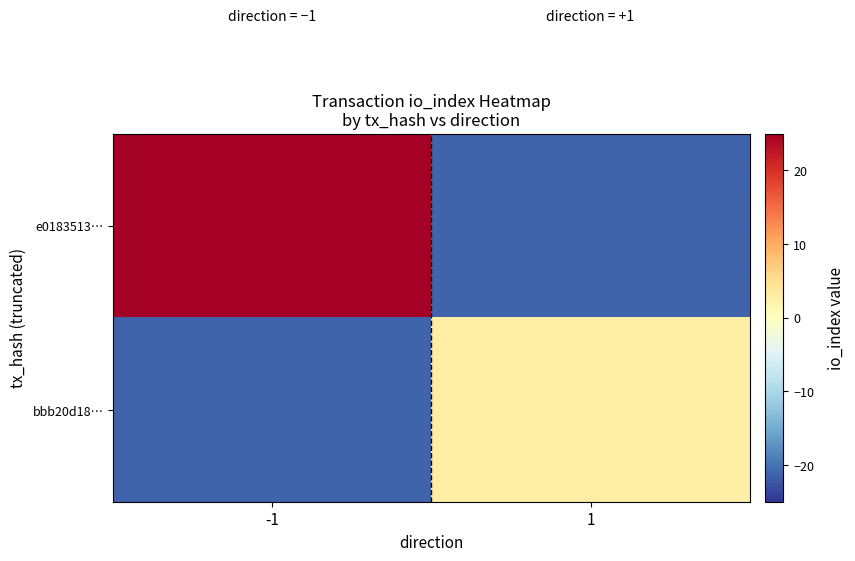

Which has a higher value, 1 or -1?

-1